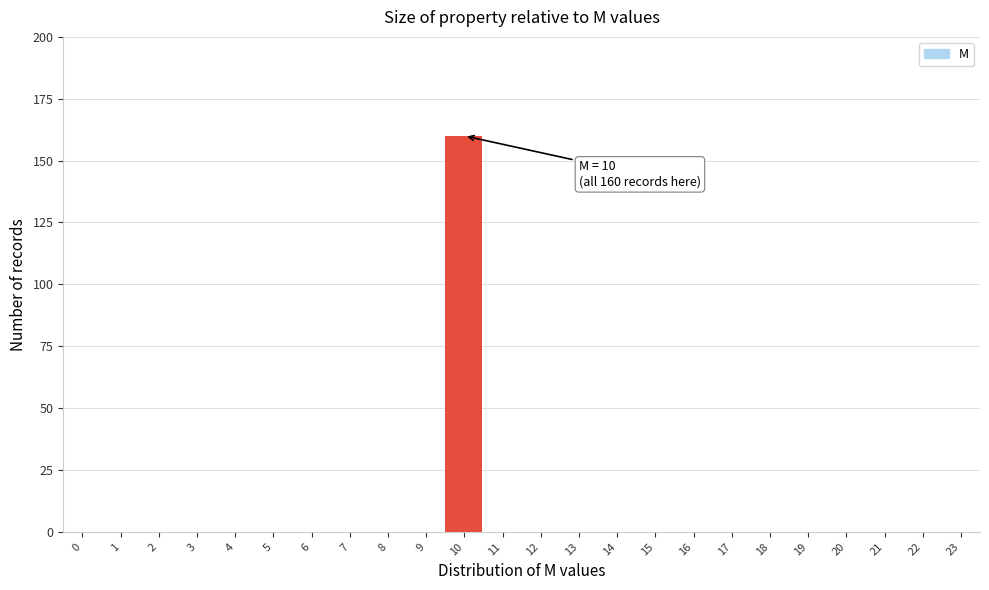

Reading left to right, extract all data points from this chart.

0=0	1=0	2=0	3=0	4=0	5=0	6=0	7=0	8=0	9=0	10=160	11=0	12=0	13=0	14=0	15=0	16=0	17=0	18=0	19=0	20=0	21=0	22=0	23=0